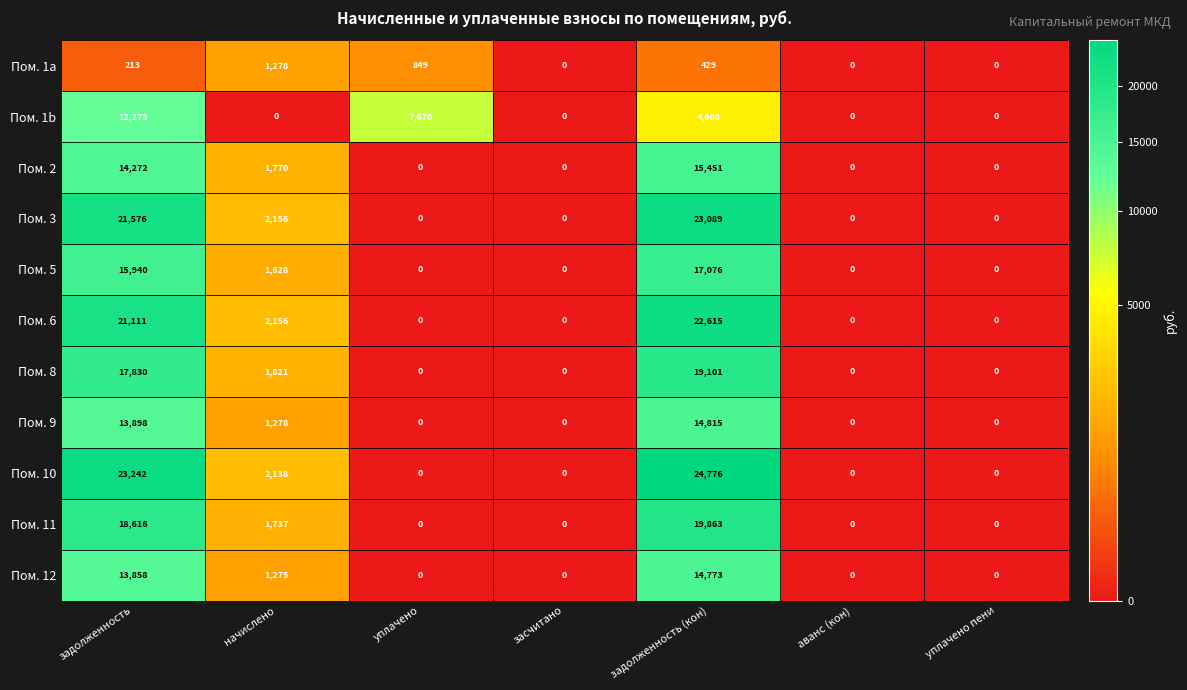

What is the average value of the Пом. 5 series?

4949